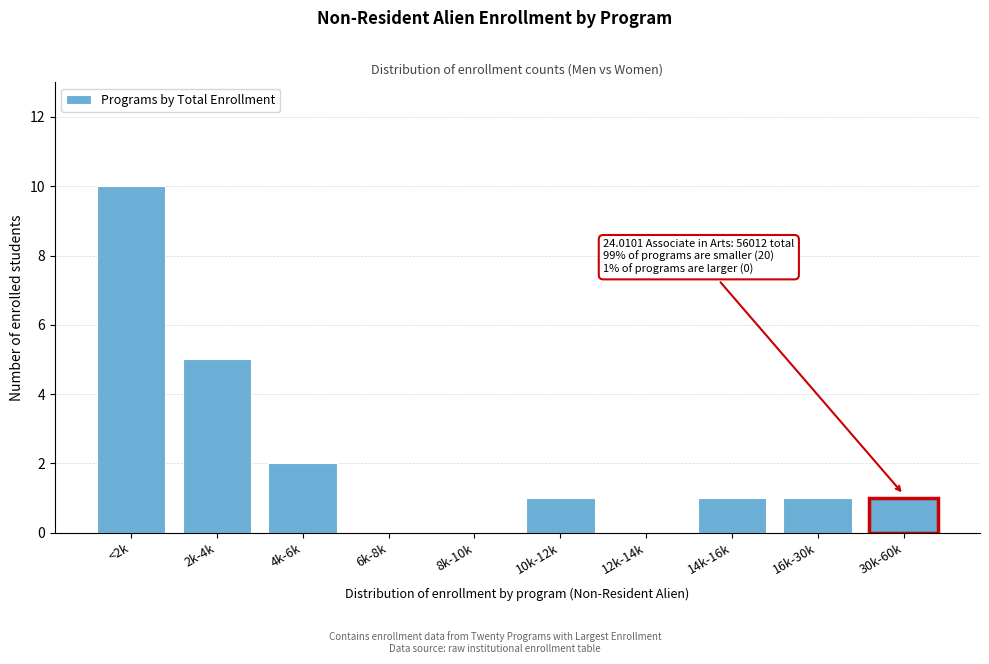

Reading left to right, extract all data points from this chart.

<2k=10	2k-4k=5	4k-6k=2	6k-8k=0	8k-10k=0	10k-12k=1	12k-14k=0	14k-16k=1	16k-30k=1	30k-60k=1